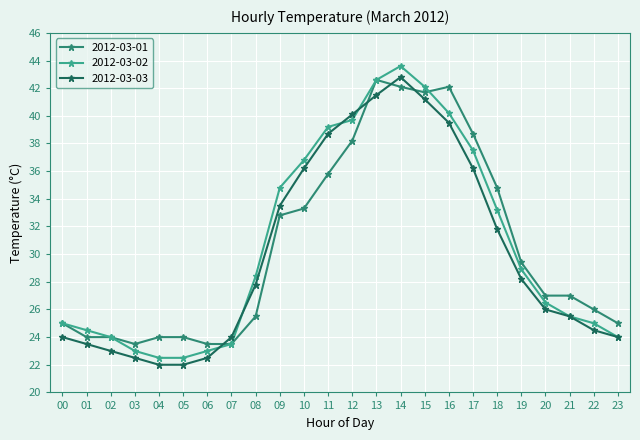

Which series has the largest range (max minus min)?

2012-03-02